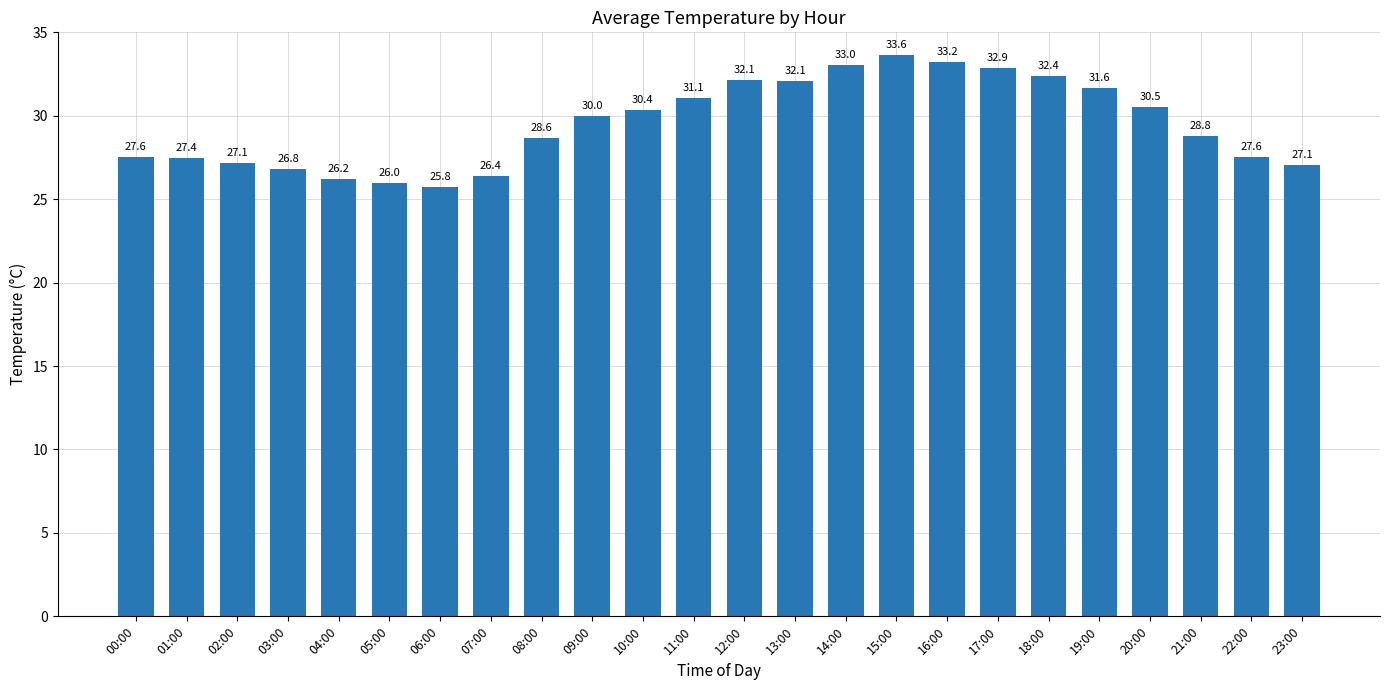

True or false: the data shows 26.2 at 04:00.

True